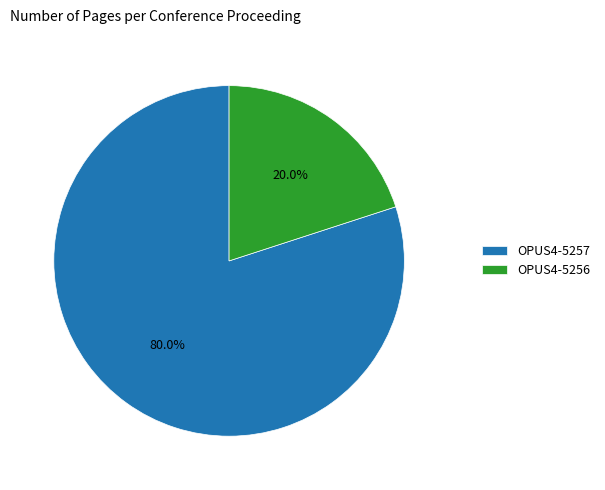

Is it true that OPUS4-5256 is 31% of the pie?

False